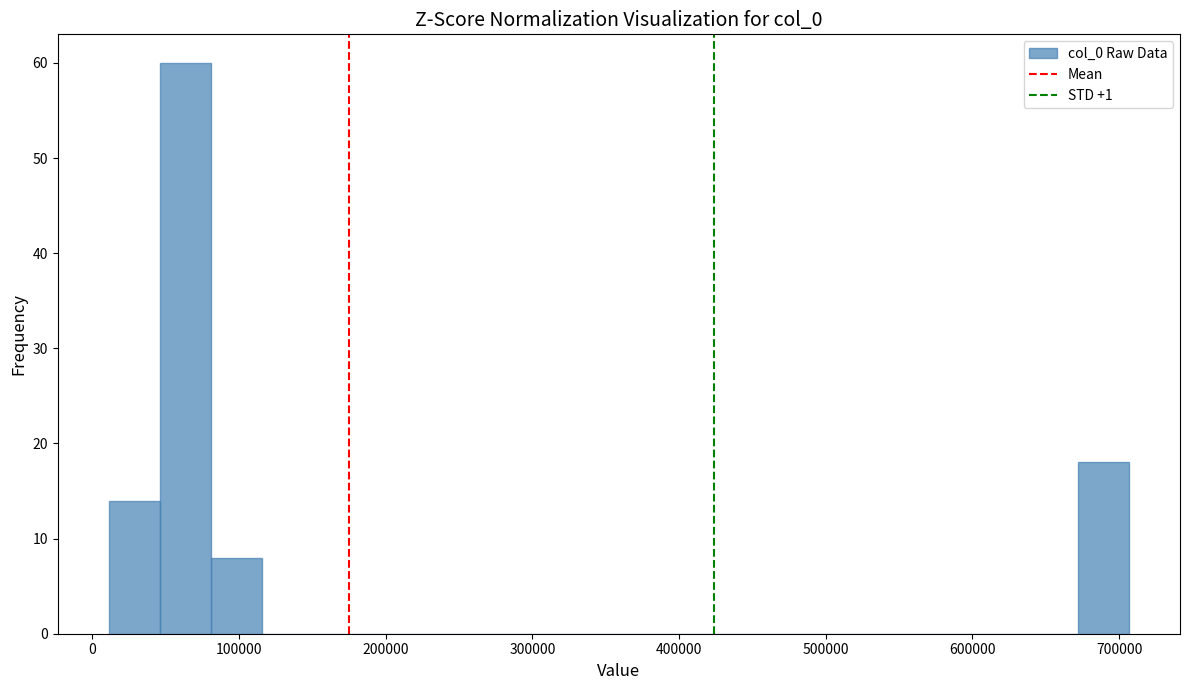

Read against the x-axis, roughly where is the centre of the tallest bar?

60000